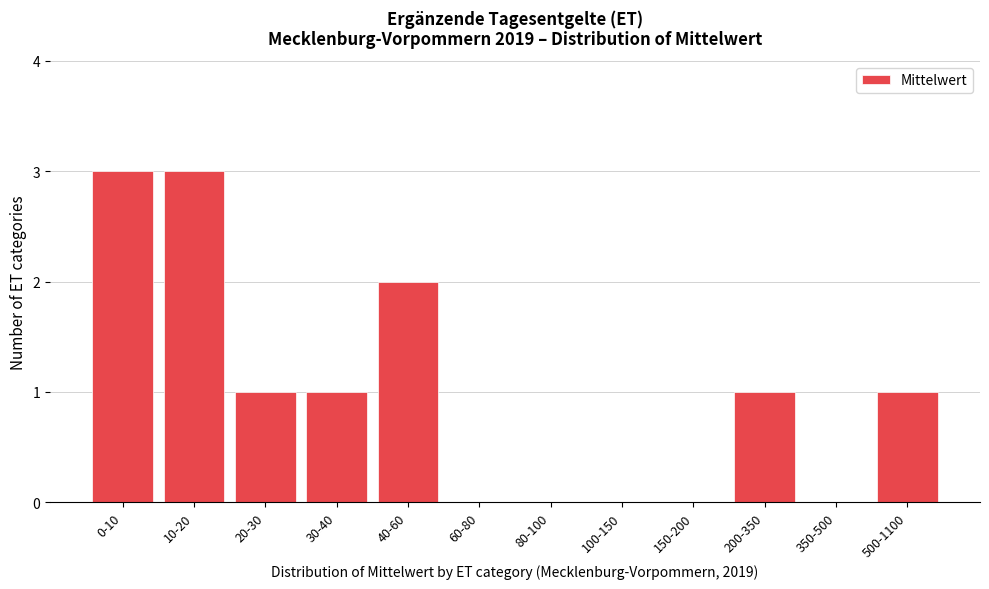

Reading right to left, list all the values displayed in this chart.

500-1100=1	350-500=0	200-350=1	150-200=0	100-150=0	80-100=0	60-80=0	40-60=2	30-40=1	20-30=1	10-20=3	0-10=3